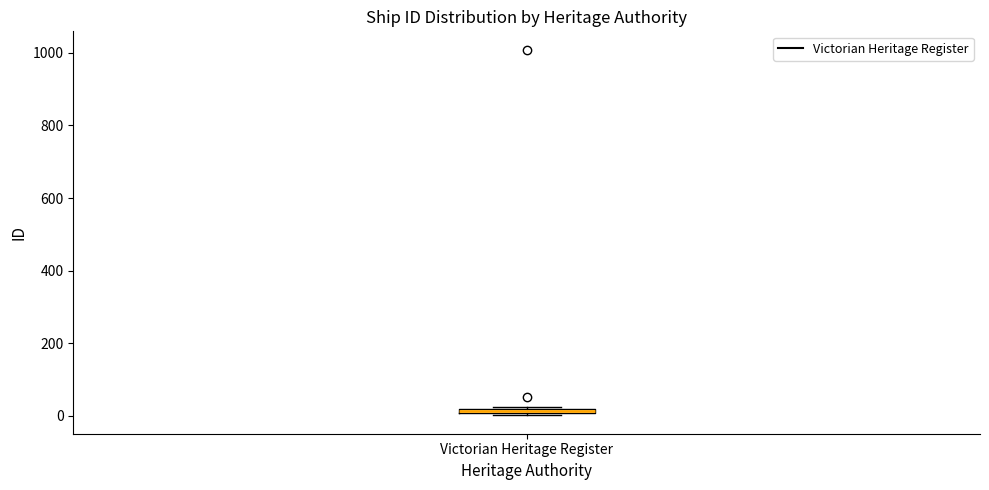

Where is the upper edge of the box for Victorian Heritage Register on the y-axis? The values are not printed on the chart, so give them approximately, as read against the axis.

20